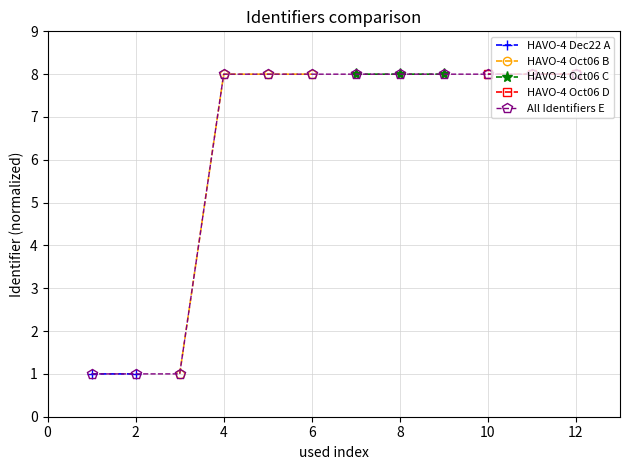

Reading right to left, transcribe all the data shown in this chart.

8.0	8.0	8.0	8.0	8.0	8.0	8.0	8.0	8.0	1.0	1.0	1.0